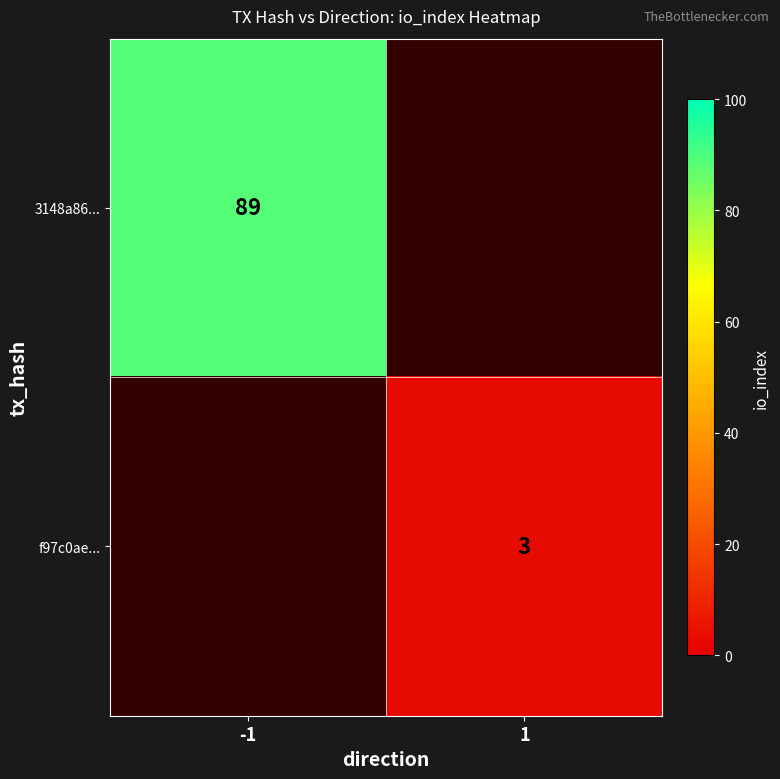

How many data points does each series have?

2